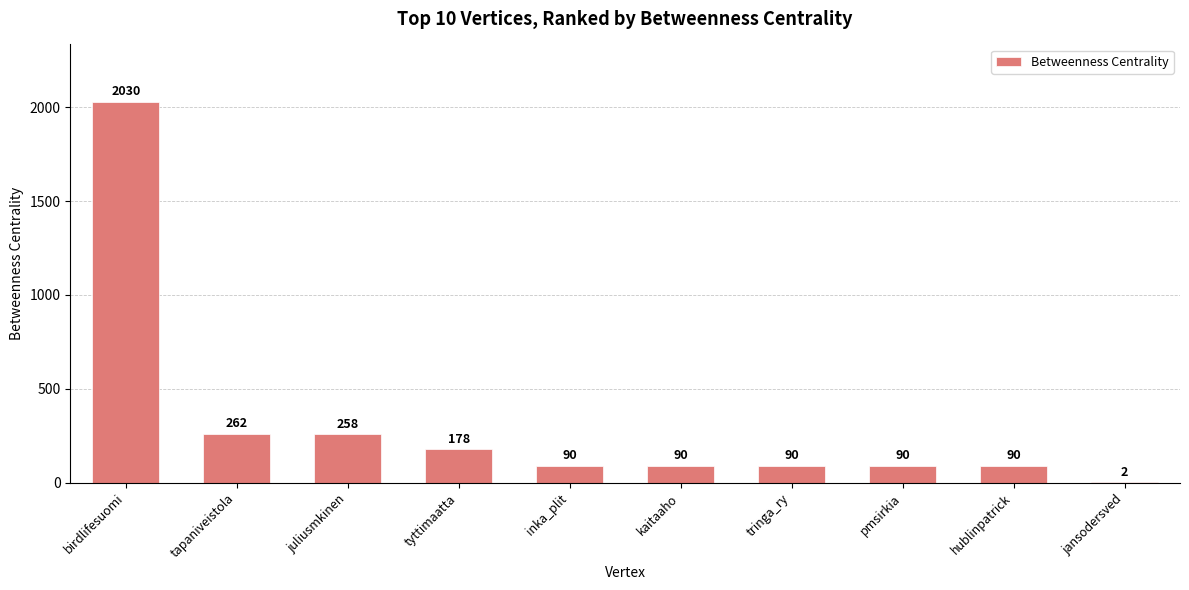

Where is the data nearest to the value 1016?

tapaniveistola